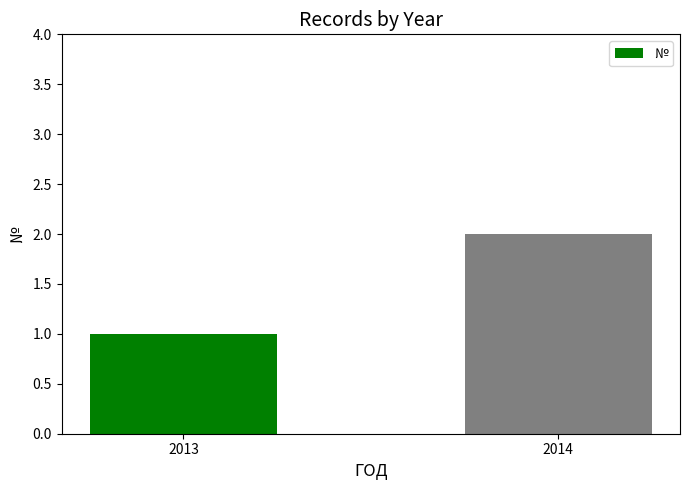

Reading left to right, extract all data points from this chart.

2013=1	2014=2